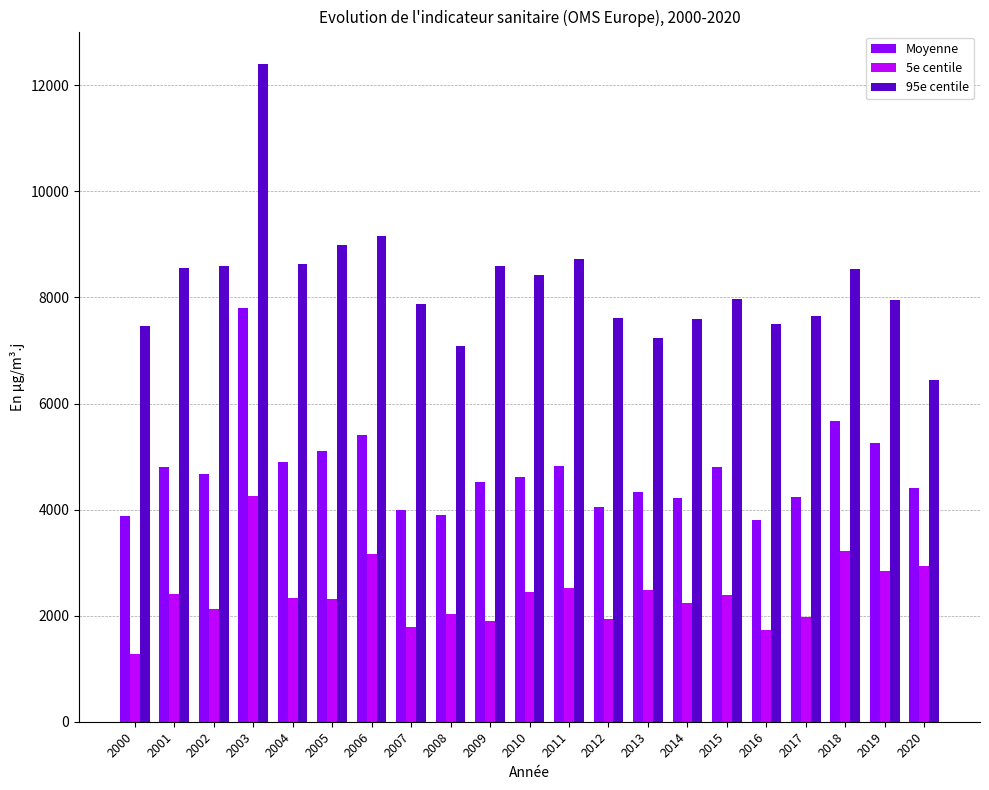

What is the value of the Moyenne bar at the 9th from the left?

3895.1